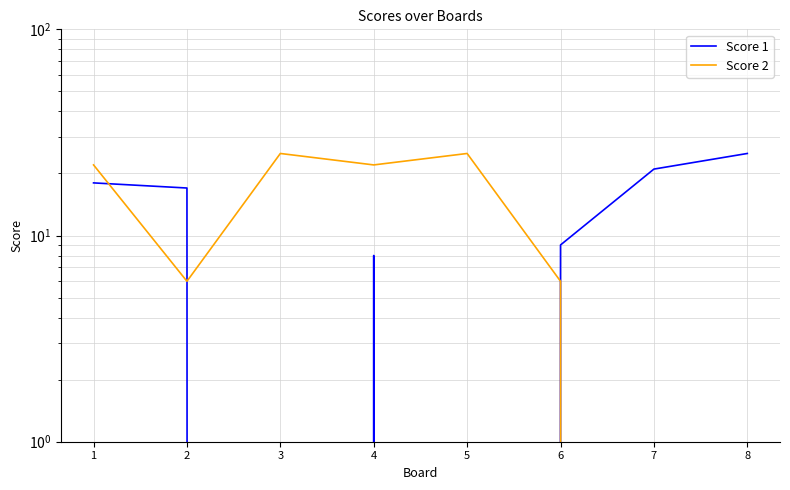

List the labels in order of Score 2 value, largest first.

3, 5, 1, 4, 2, 6, 7, 8